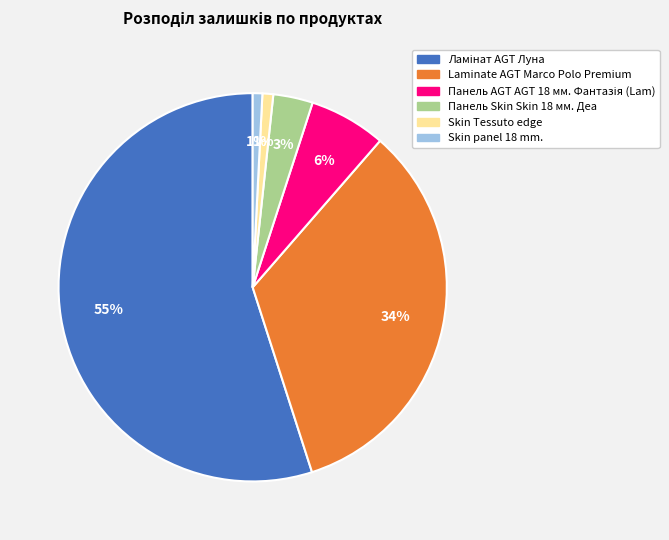

Is it true that Laminate AGT Marco Polo Premium is 34% of the pie?

True